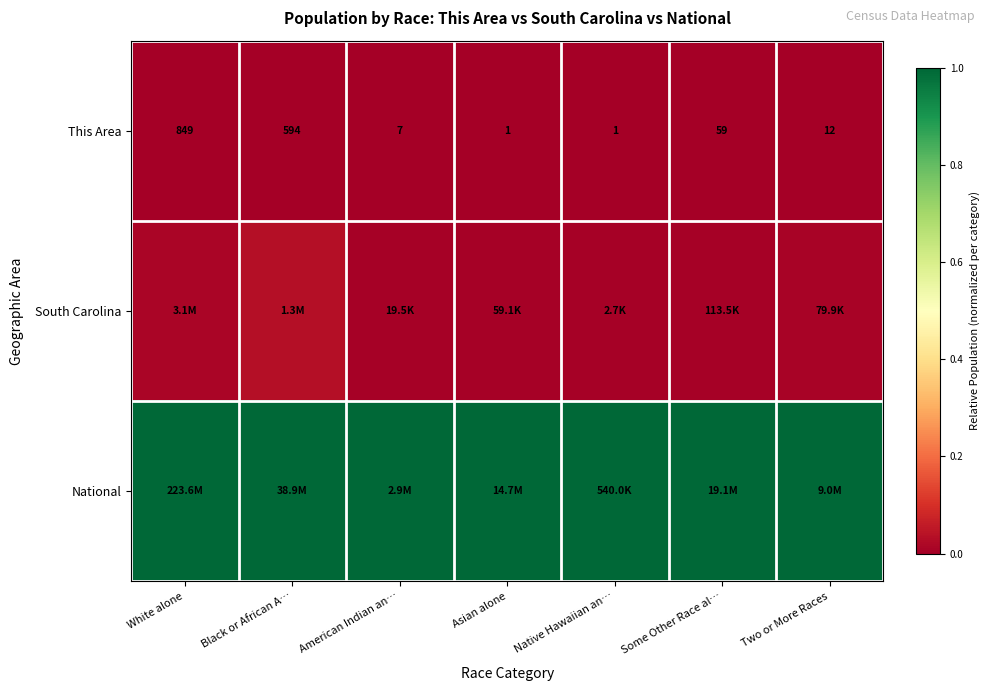

At which label does This Area first exceed 12?

White alone